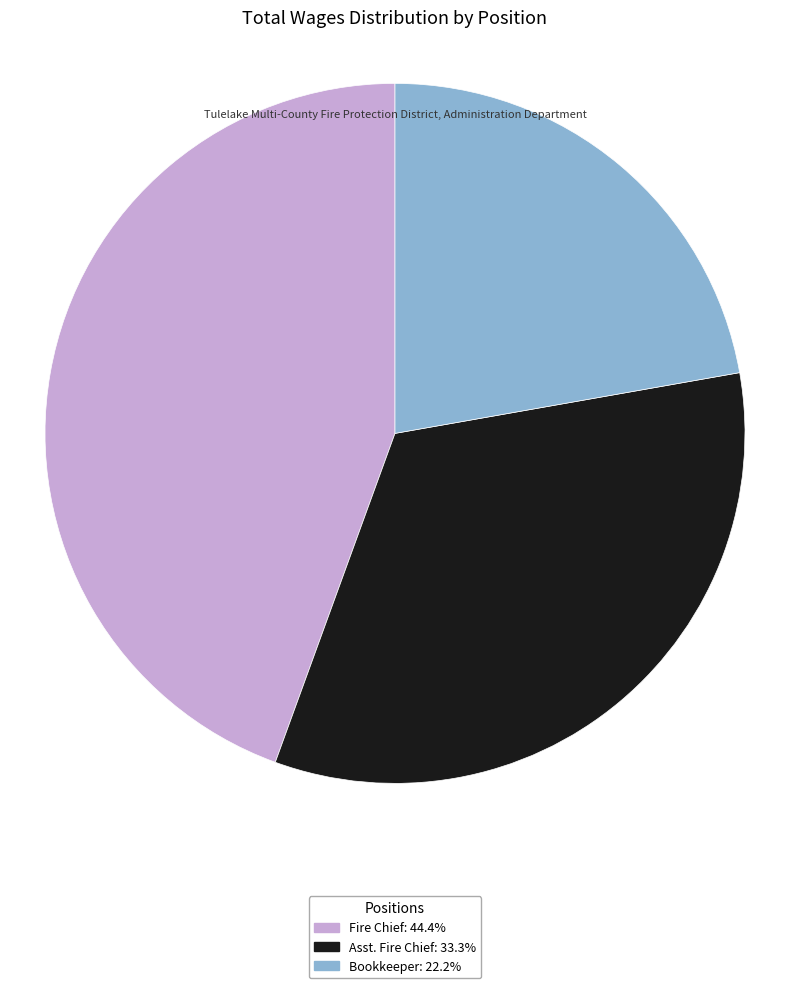

Approximately how many times larger is the value at Bookkeeper compared to Fire Chief?

0.5